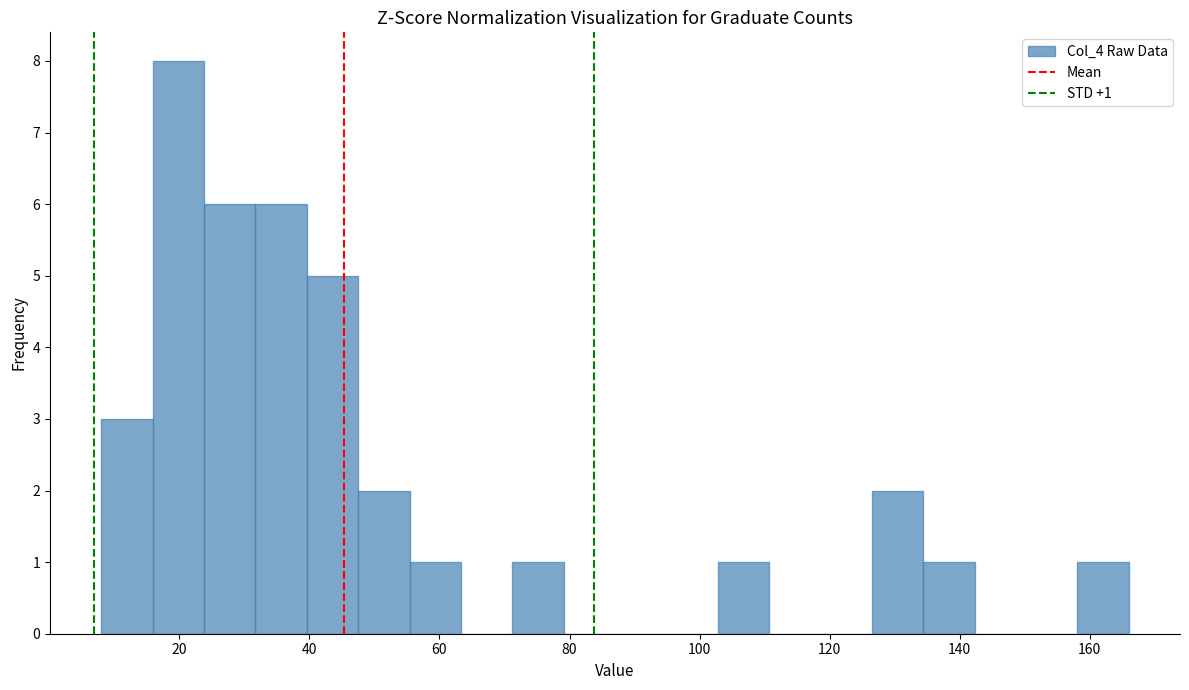

Around what value on the x-axis is the tallest bar? Give the approximate position of its centre, as read against the axis.

20